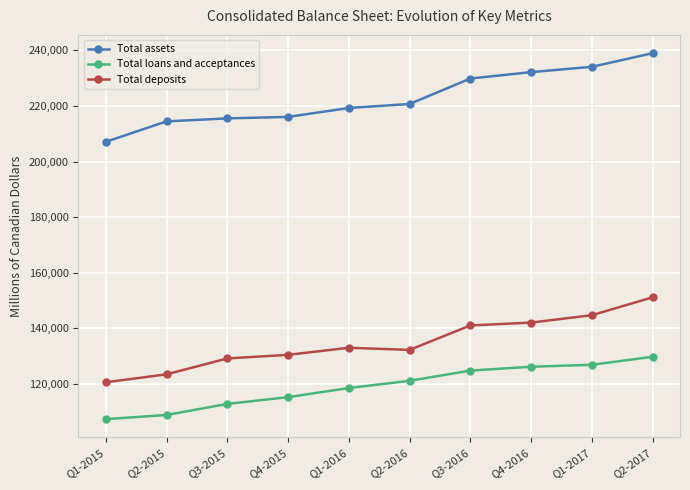

How many values in the Total loans and acceptances series are below 121116?

5